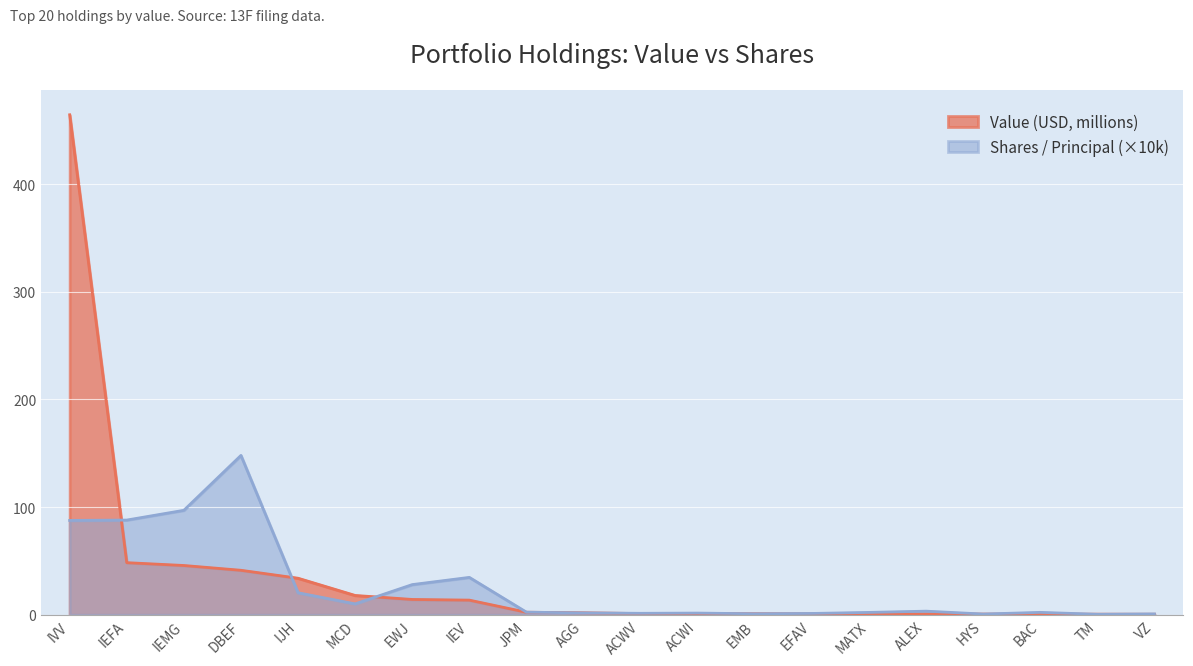

At which label does Value (USD) reach its peak?

IVV